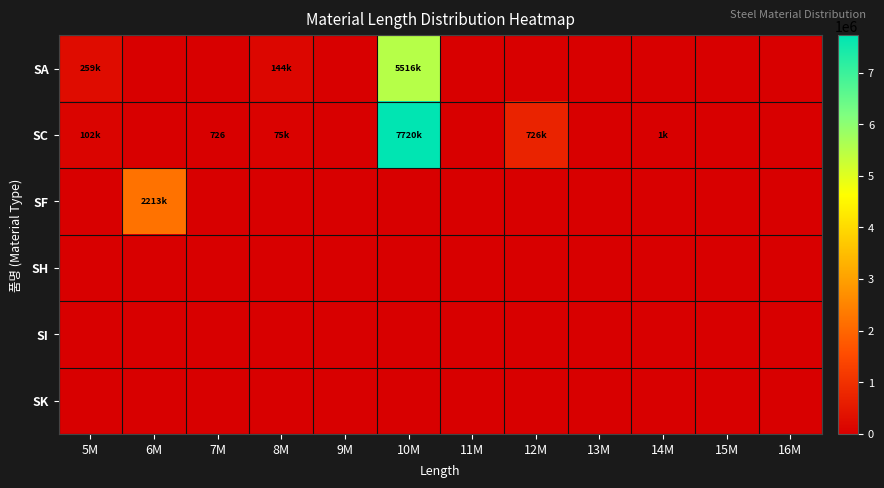

Rank the categories by SK value from lowest to highest.

5M, 6M, 7M, 8M, 9M, 10M, 11M, 12M, 13M, 14M, 15M, 16M